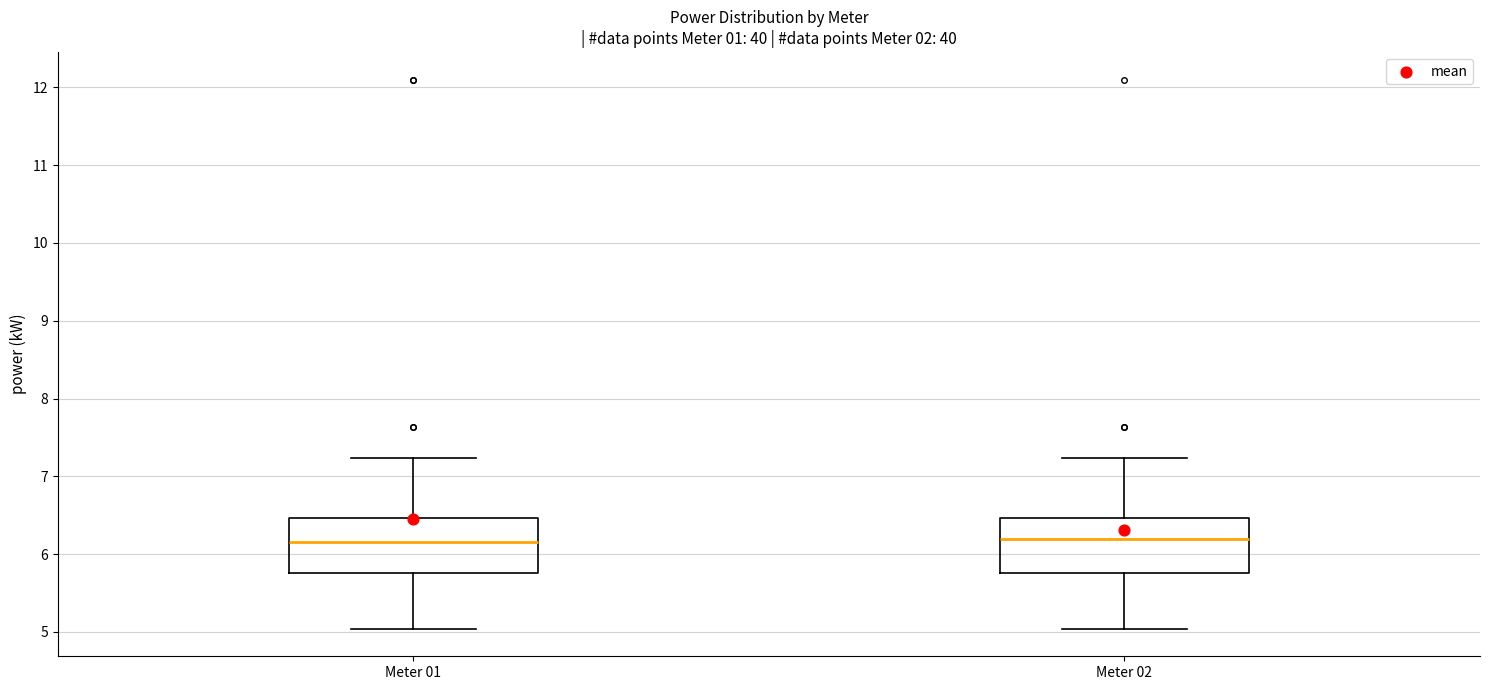

Reading left to right, read every box against the y-axis: the position of its median line, the range the box covers, and the ends of its whiskers. The values are not printed on the chart, so give them approximately, as read against the axis.

Meter 01: median 6.2, box 5.8 to 6.5, whiskers 5.0 to 7.2
Meter 02: median 6.2, box 5.8 to 6.5, whiskers 5.0 to 7.2